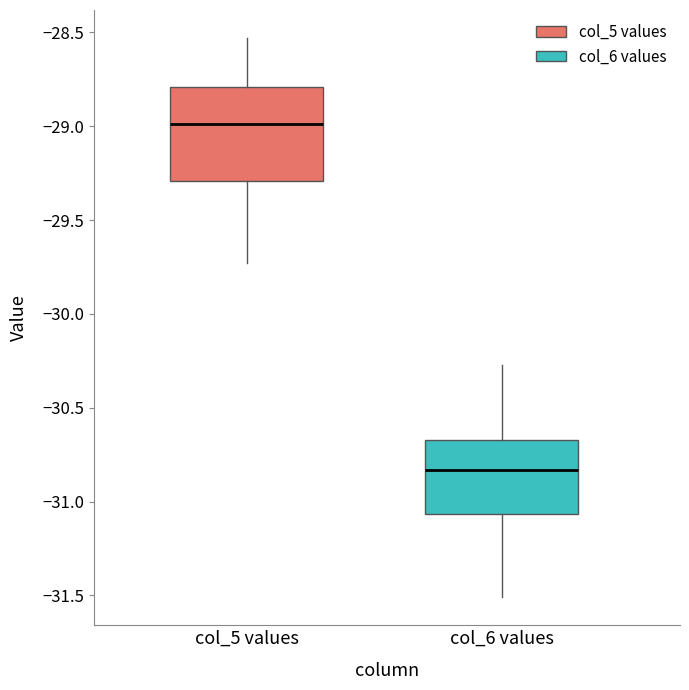

Where does the median line of the box for col_6 values sit on the y-axis? The values are not printed on the chart, so give them approximately, as read against the axis.

-30.85